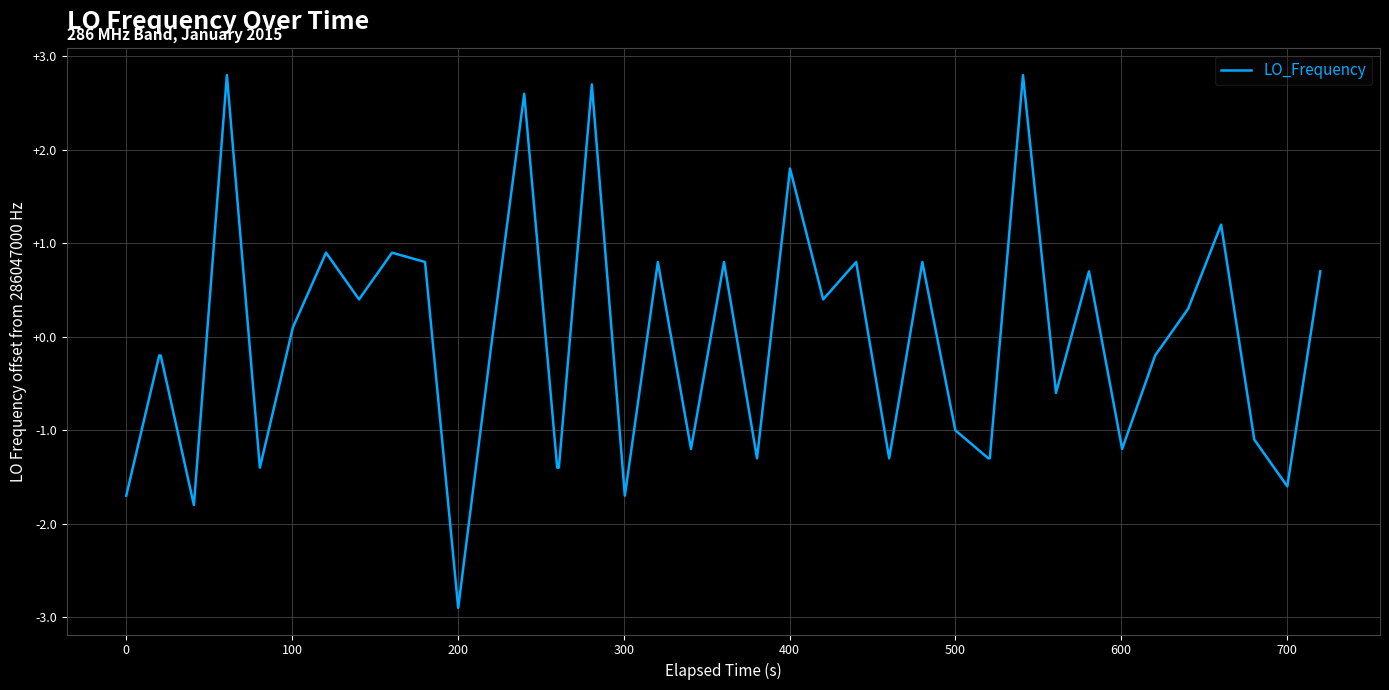

What is the maximum value shown in the chart?

2.8